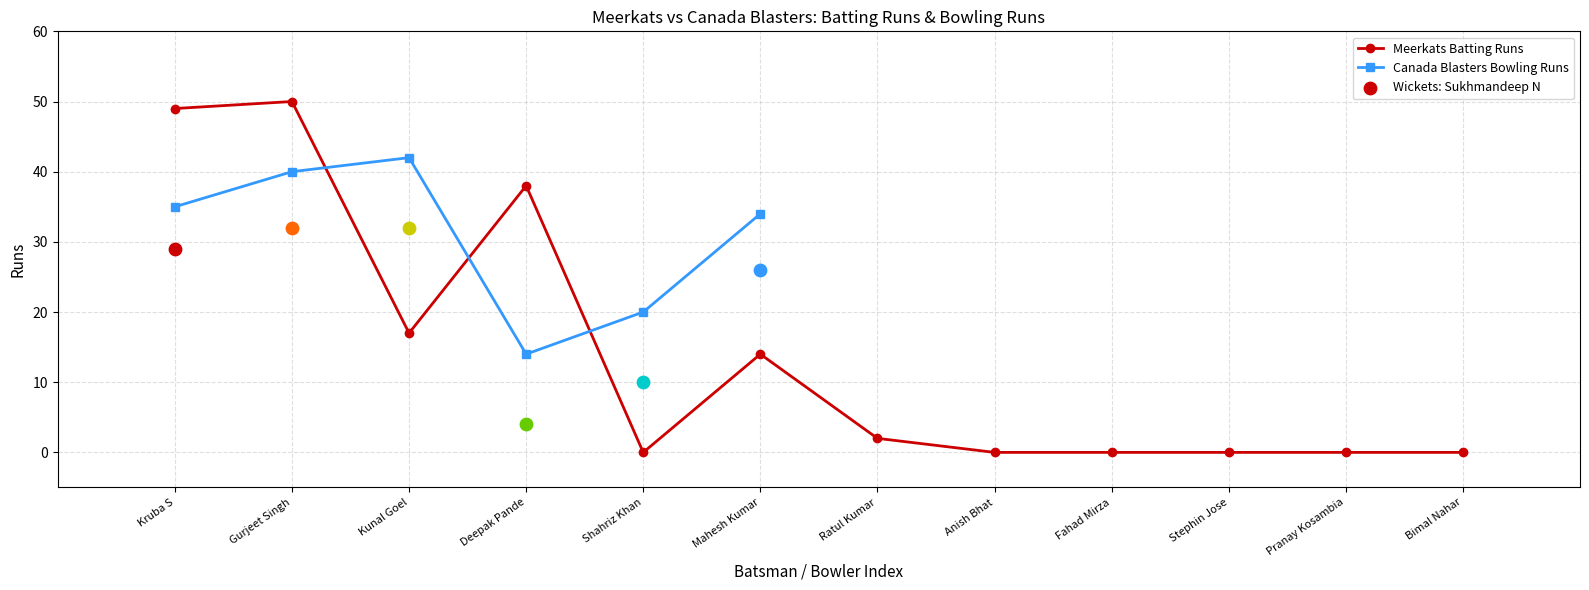

Between Shahriz Khan and Fahad Mirza, which is larger?

Shahriz Khan